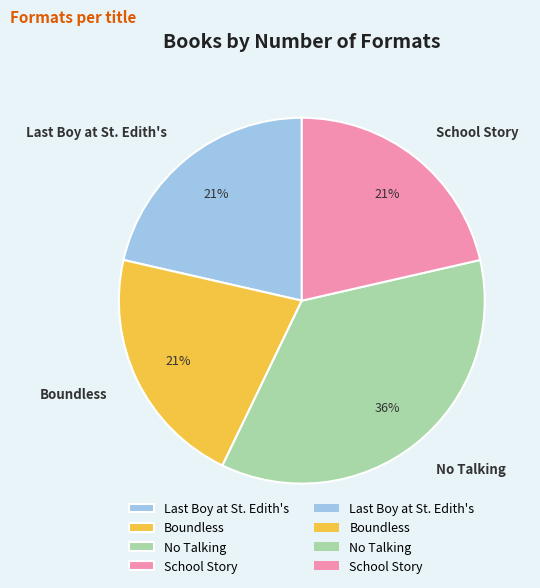

To the nearest percent, what portion does No Talking represent?

36%